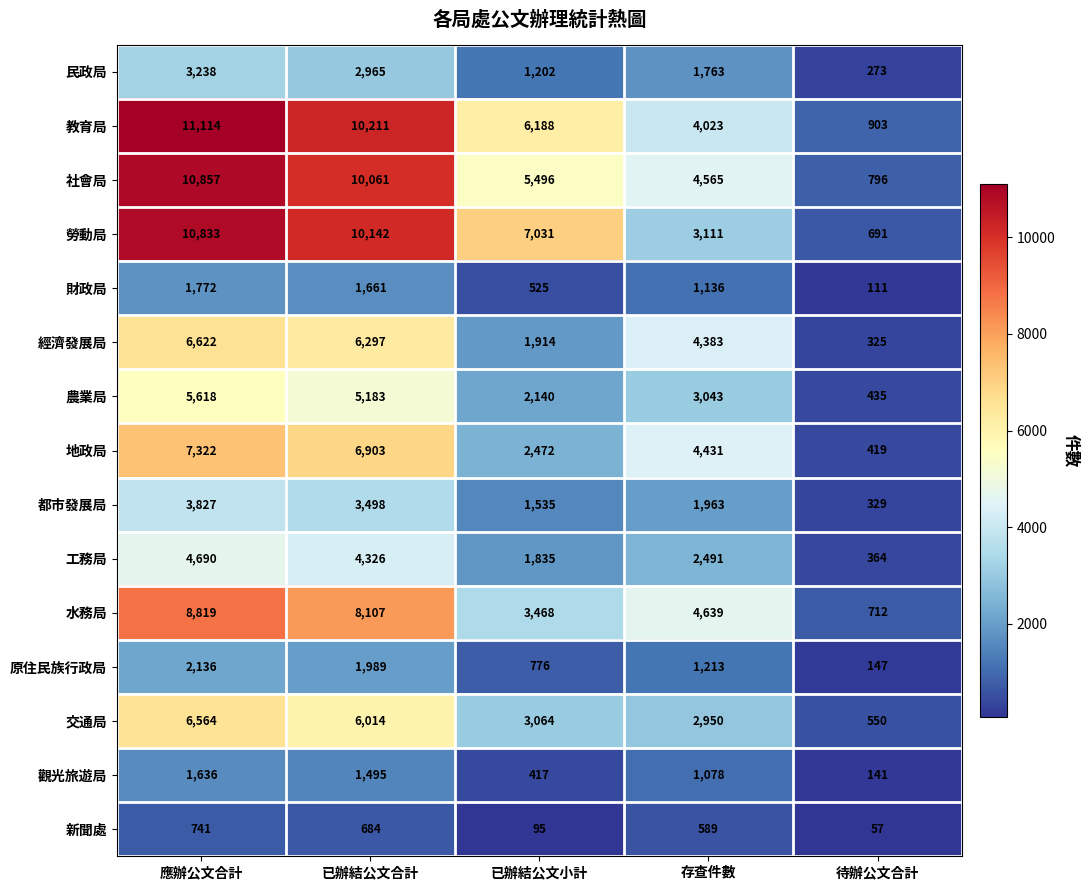

Between 存查件數 and 待辦公文合計, which series saw the biggest shift?

經濟發展局